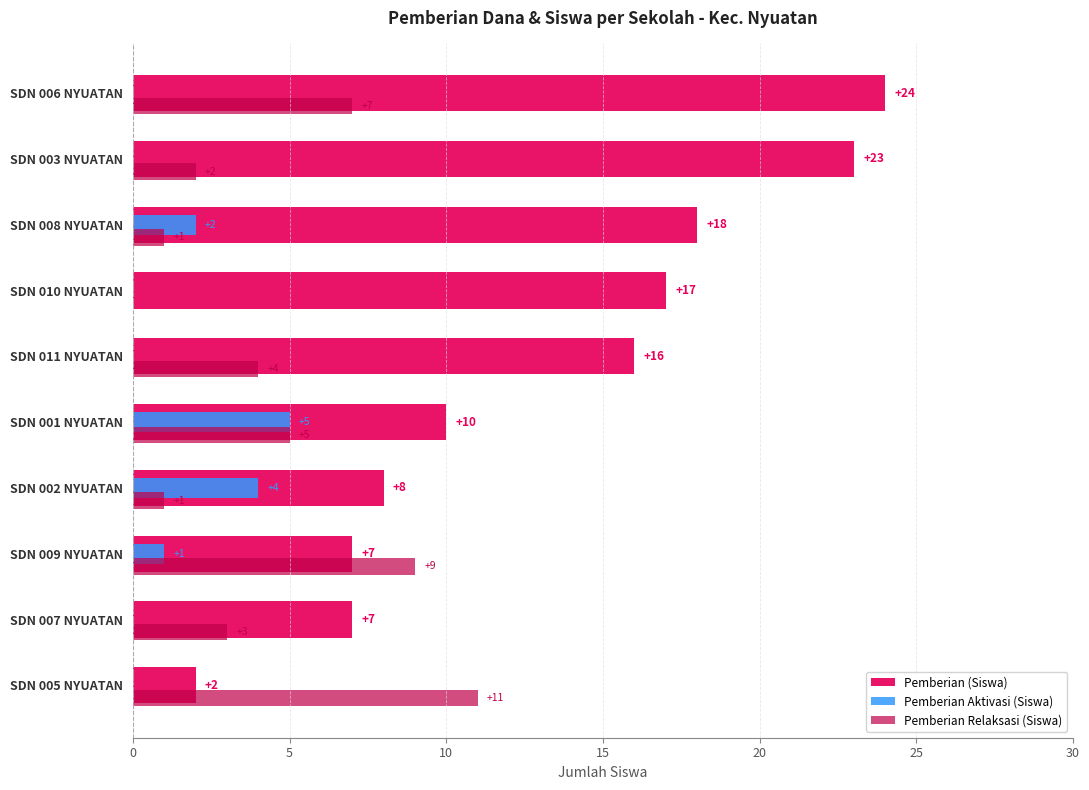

How many positive values does the Pemberian Relaksasi (Siswa) series have?

9